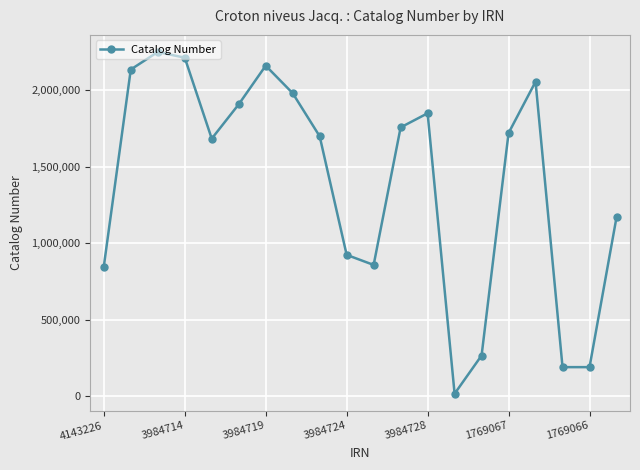

How many points are lower than both their immediate neighbors (excluding endpoints)?

4